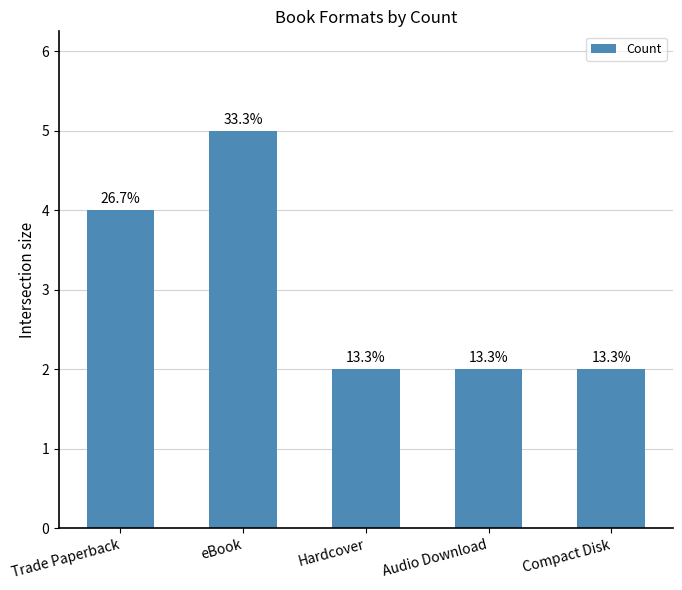

Rank the categories by value from highest to lowest.

eBook, Trade Paperback, Hardcover, Audio Download, Compact Disk